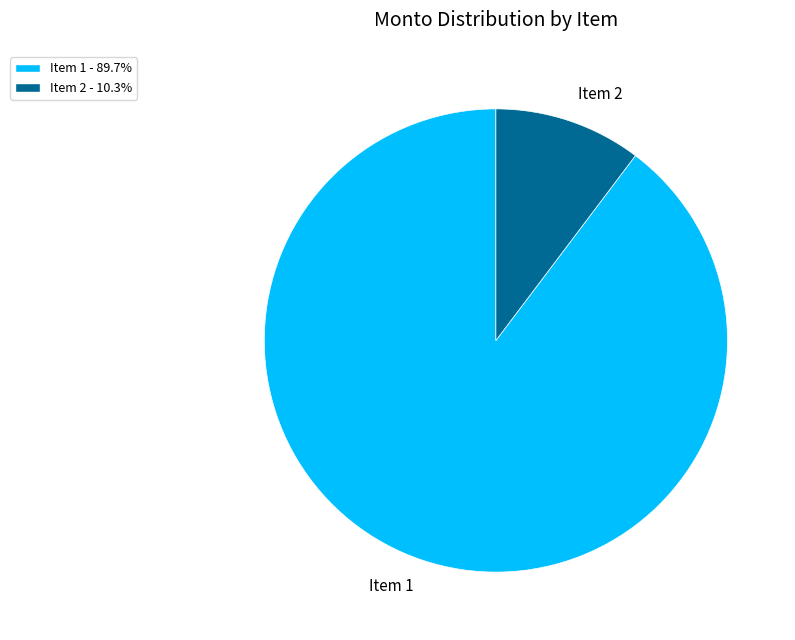

Rank the categories by value from lowest to highest.

Item 2, Item 1